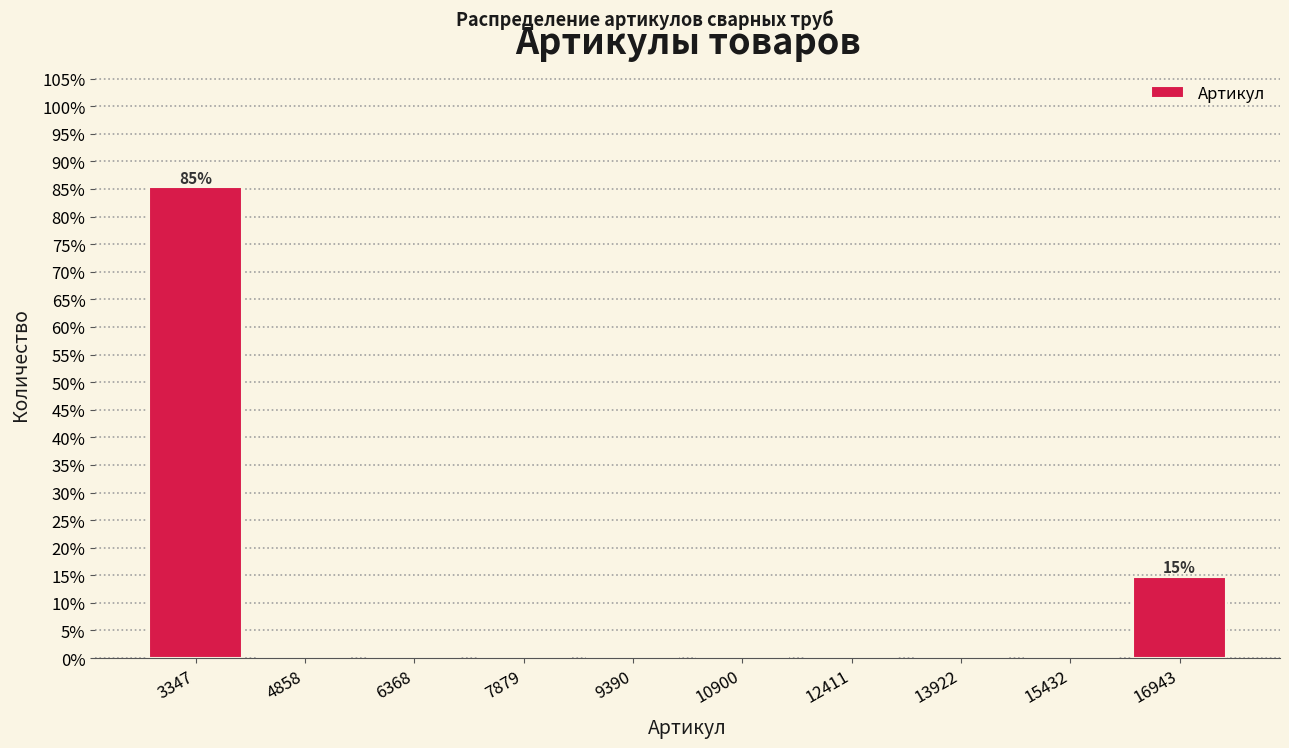

Which range on the x-axis has the tallest bar?

2600 to 4200